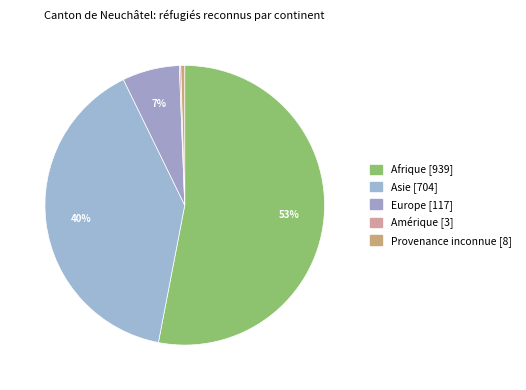

Does Europe account for over 50% of the chart?

No